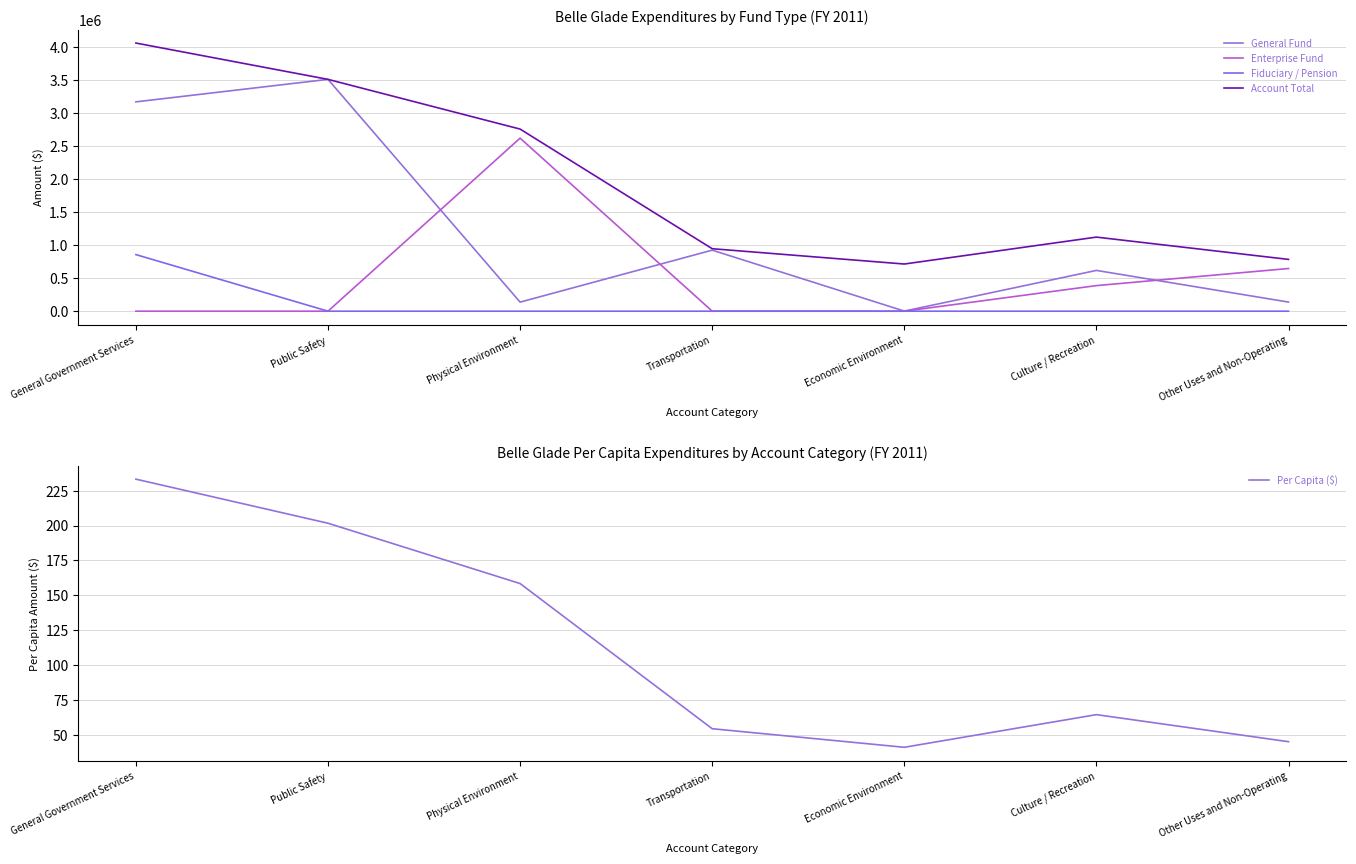

How many data points in Account Total are above 1122829?

3